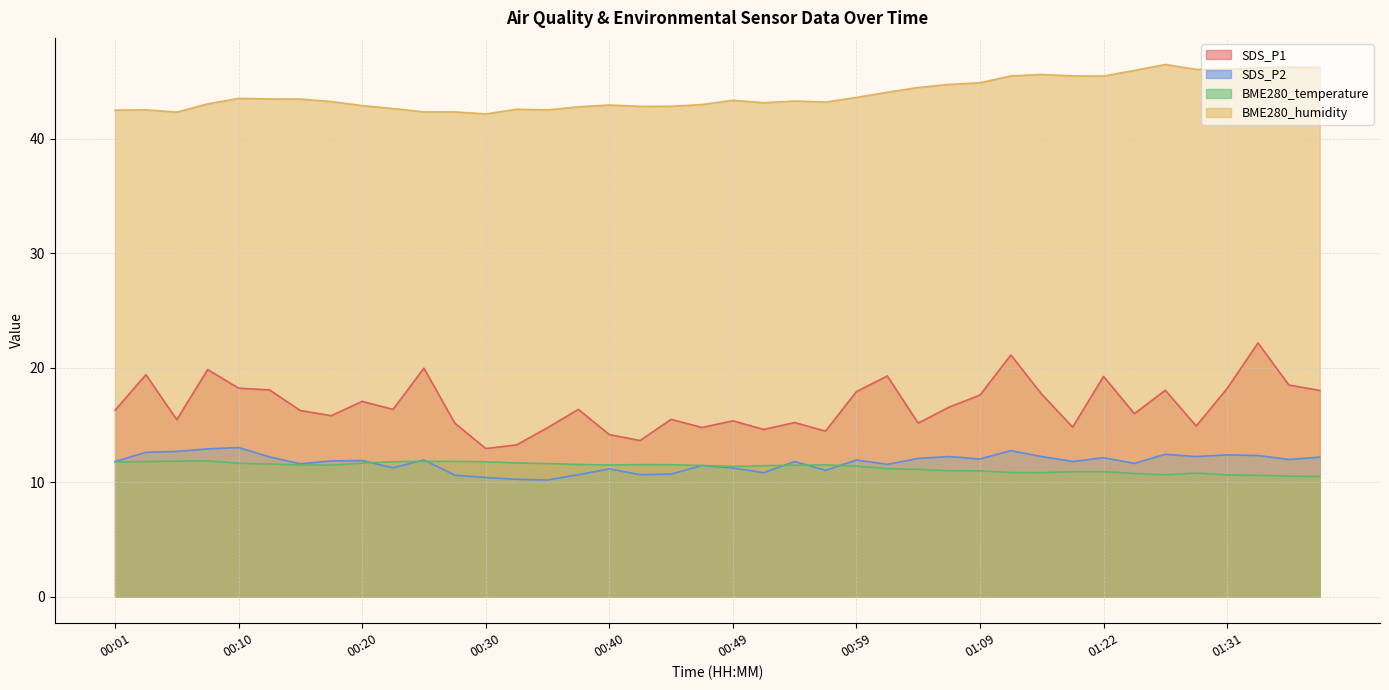

Reading right to left, list all the values displayed in this chart.

SDS_P1: 01:39=18.0	01:36=18.5	01:34=22.1	01:31=18.2	01:29=14.9	01:26=18.0	01:24=16.0	01:22=19.2	01:19=14.8	01:14=17.7	01:11=21.1	01:09=17.6	01:06=16.6	01:04=15.2	01:02=19.3	00:59=17.9	00:57=14.4	00:54=15.2	00:52=14.6	00:49=15.3	00:47=14.8	00:45=15.5	00:42=13.6	00:40=14.2	00:37=16.4	00:35=14.8	00:32=13.2	00:30=12.9	00:27=15.2	00:25=19.9	00:23=16.4	00:20=17.1	00:18=15.8	00:15=16.2	00:13=18.1	00:10=18.2	00:08=19.8	00:06=15.4	00:03=19.4	00:01=16.3
SDS_P2: 01:39=12.2	01:36=12.0	01:34=12.3	01:31=12.4	01:29=12.2	01:26=12.4	01:24=11.6	01:22=12.1	01:19=11.8	01:14=12.2	01:11=12.8	01:09=12.0	01:06=12.2	01:04=12.1	01:02=11.6	00:59=11.9	00:57=11.0	00:54=11.8	00:52=10.8	00:49=11.2	00:47=11.4	00:45=10.7	00:42=10.7	00:40=11.2	00:37=10.7	00:35=10.2	00:32=10.2	00:30=10.4	00:27=10.6	00:25=11.9	00:23=11.2	00:20=11.9	00:18=11.8	00:15=11.6	00:13=12.2	00:10=13.0	00:08=12.9	00:06=12.7	00:03=12.6	00:01=11.8
BME280_temperature: 01:39=10.5	01:36=10.5	01:34=10.6	01:31=10.6	01:29=10.8	01:26=10.6	01:24=10.8	01:22=10.9	01:19=10.9	01:14=10.8	01:11=10.8	01:09=11.0	01:06=11.0	01:04=11.1	01:02=11.2	00:59=11.4	00:57=11.5	00:54=11.5	00:52=11.4	00:49=11.4	00:47=11.4	00:45=11.5	00:42=11.5	00:40=11.5	00:37=11.5	00:35=11.6	00:32=11.7	00:30=11.8	00:27=11.8	00:25=11.8	00:23=11.8	00:20=11.7	00:18=11.5	00:15=11.5	00:13=11.6	00:10=11.6	00:08=11.9	00:06=11.8	00:03=11.8	00:01=11.8
BME280_humidity: 01:39=46.2	01:36=46.2	01:34=46.2	01:31=46.0	01:29=46.0	01:26=46.5	01:24=46.0	01:22=45.5	01:19=45.5	01:14=45.6	01:11=45.5	01:09=44.9	01:06=44.7	01:04=44.5	01:02=44.0	00:59=43.6	00:57=43.2	00:54=43.3	00:52=43.1	00:49=43.3	00:47=43.0	00:45=42.8	00:42=42.8	00:40=42.9	00:37=42.8	00:35=42.5	00:32=42.6	00:30=42.1	00:27=42.3	00:25=42.3	00:23=42.6	00:20=42.9	00:18=43.2	00:15=43.5	00:13=43.5	00:10=43.5	00:08=43.0	00:06=42.3	00:03=42.5	00:01=42.5